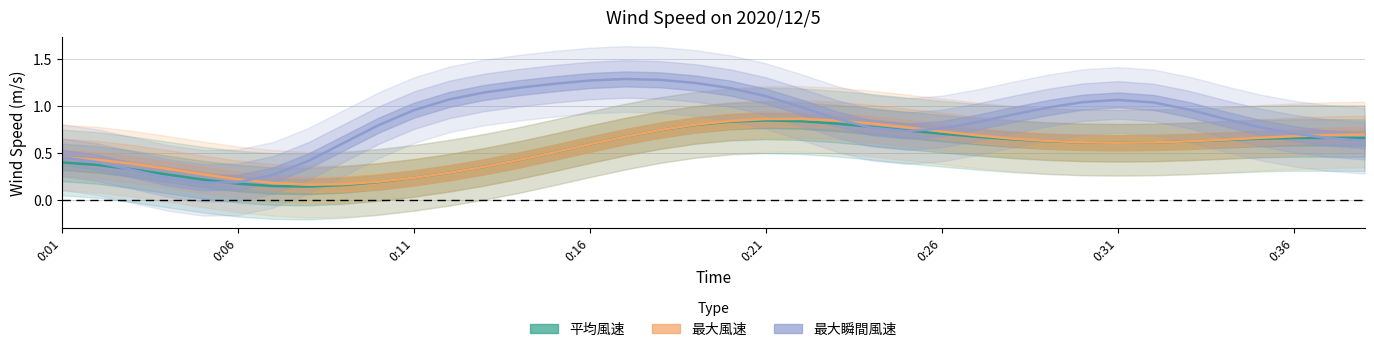

What is the spread (max minus min) of values at 34?

0.1